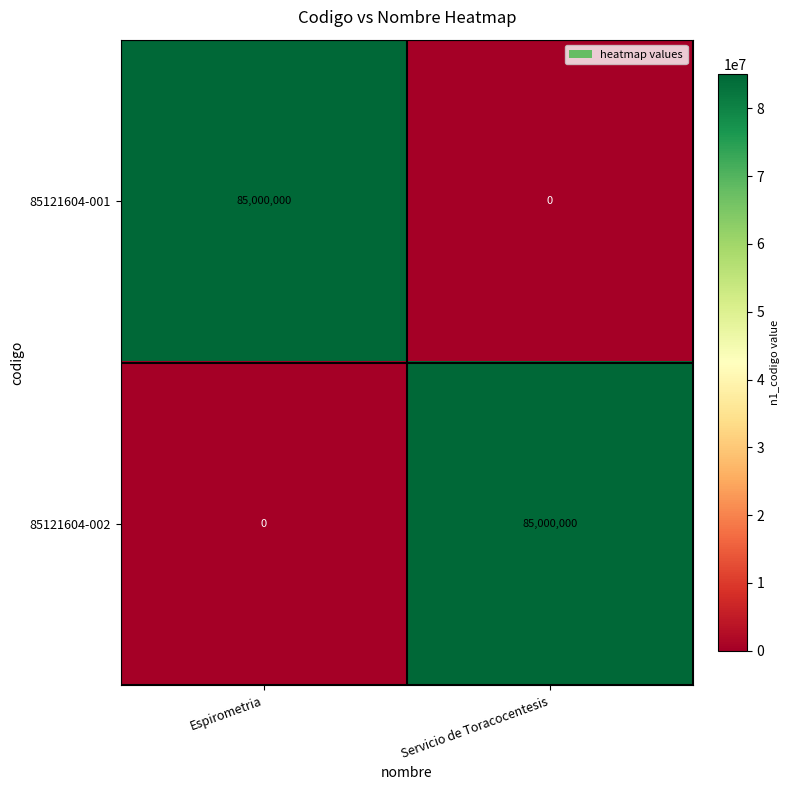

What is the maximum value for 85121604-002?

85000000